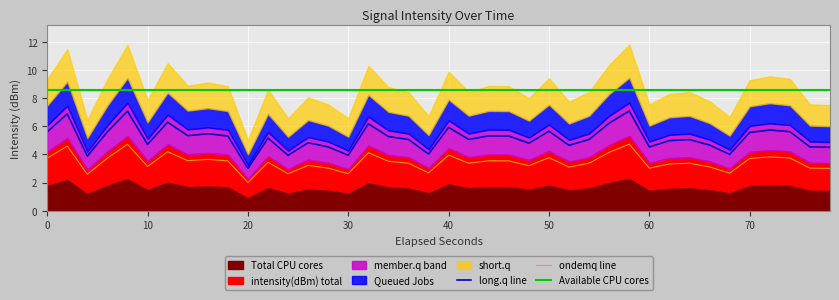

True or false: long.q line and ondemq line cross at least once.

False